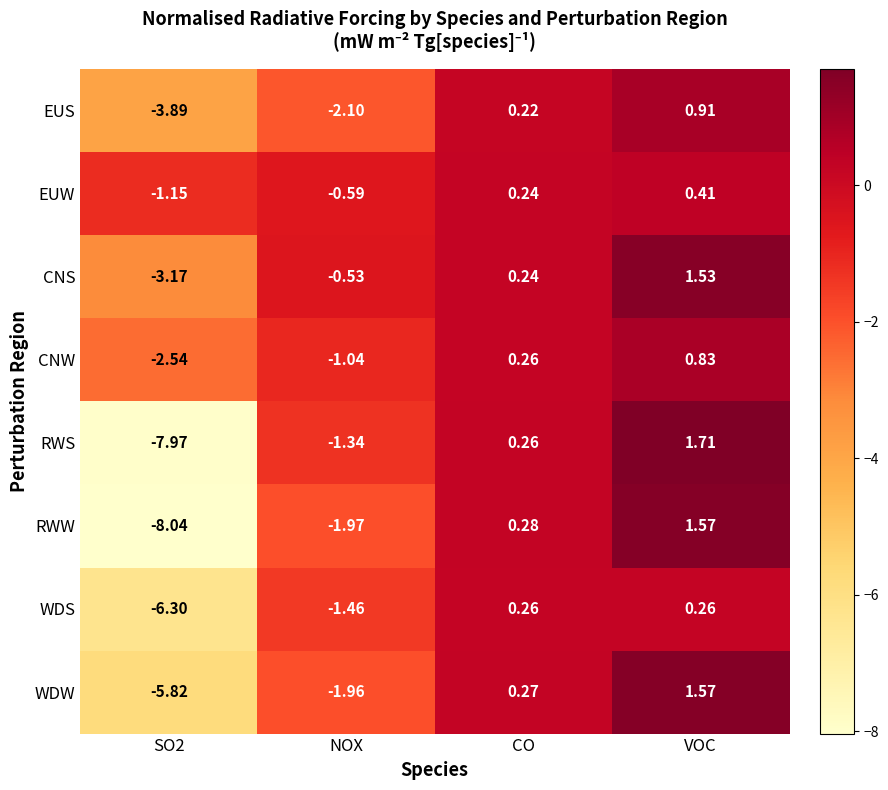

Which series changed the most between CO and VOC?

RWS